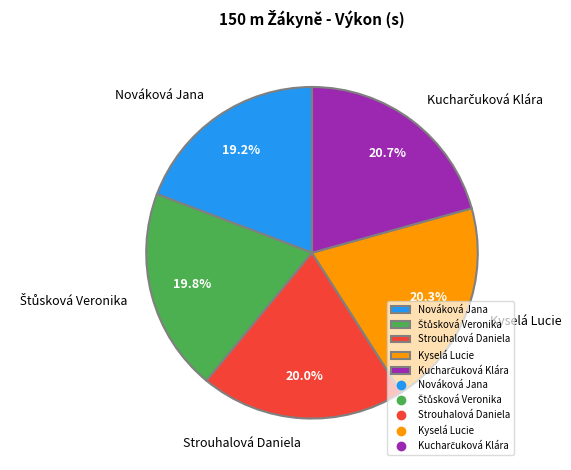

Is the sum of Strouhalová Daniela and Nováková Jana greater than half?

No